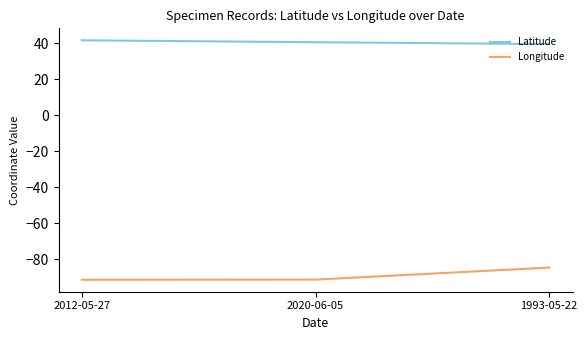

What position from the right is 2012-05-27?

3